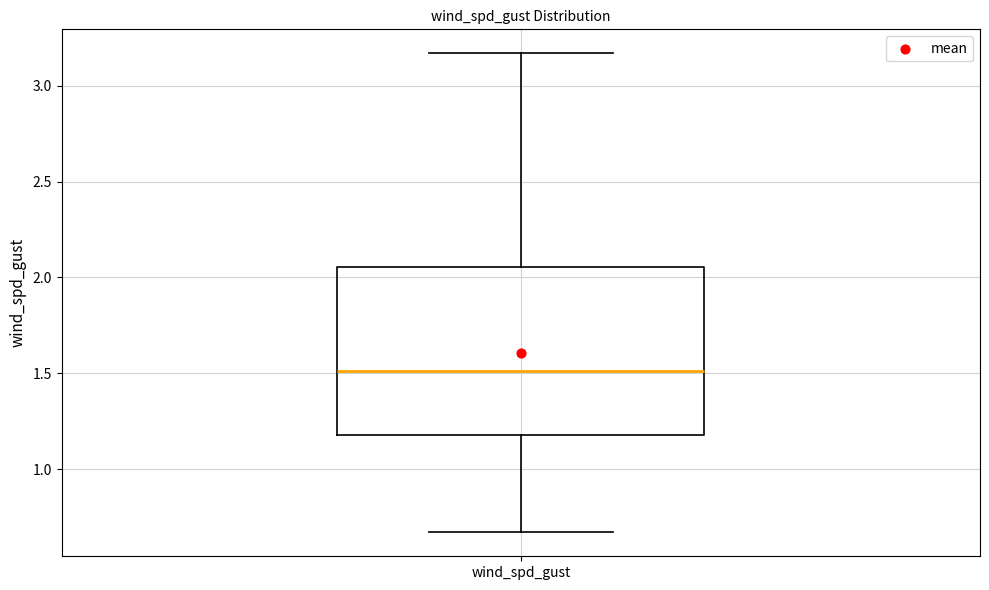

Read this box plot against the y-axis: the position of the median line, the range covered by the box, and the ends of both whiskers. The values are not printed on the chart, so give them approximately, as read against the axis.

median 1.50, box 1.20 to 2.05, whiskers 0.65 to 3.15